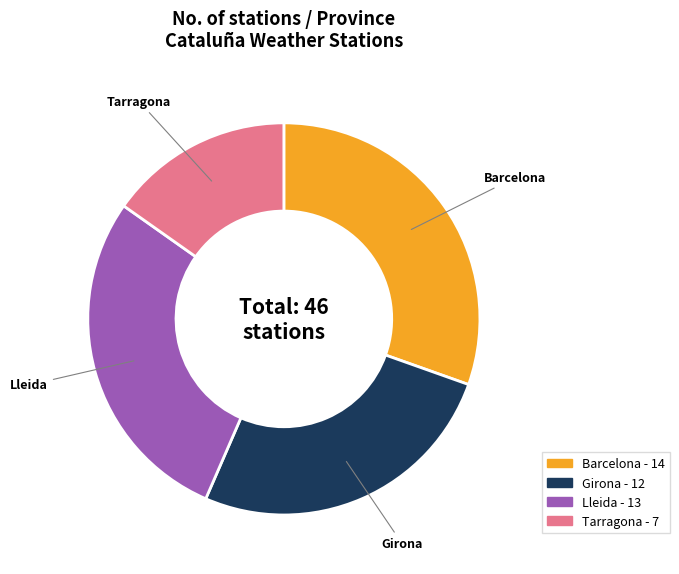

Is it true that Girona is 16% of the pie?

False